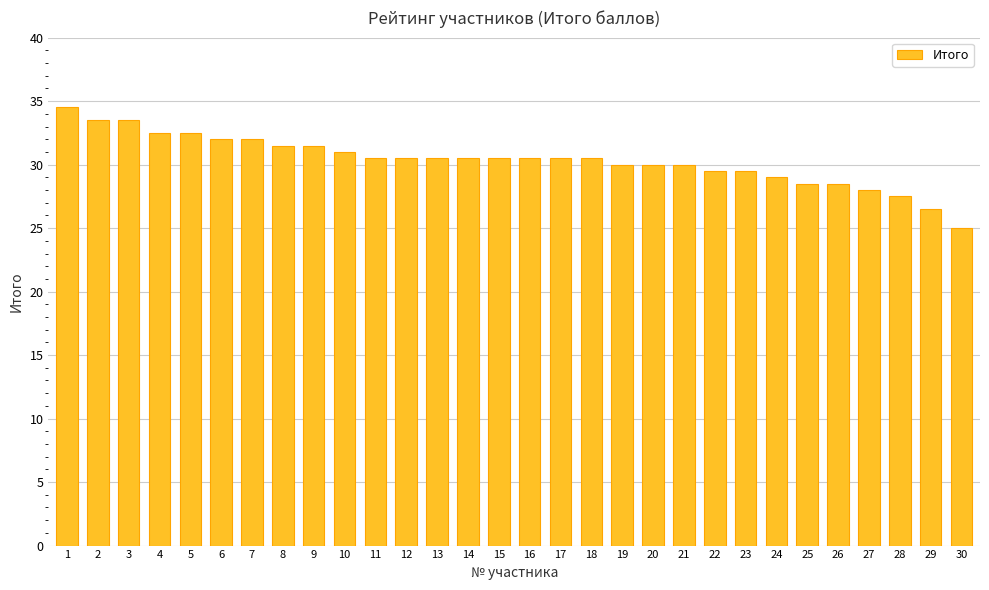

What is the greatest value displayed?

34.5